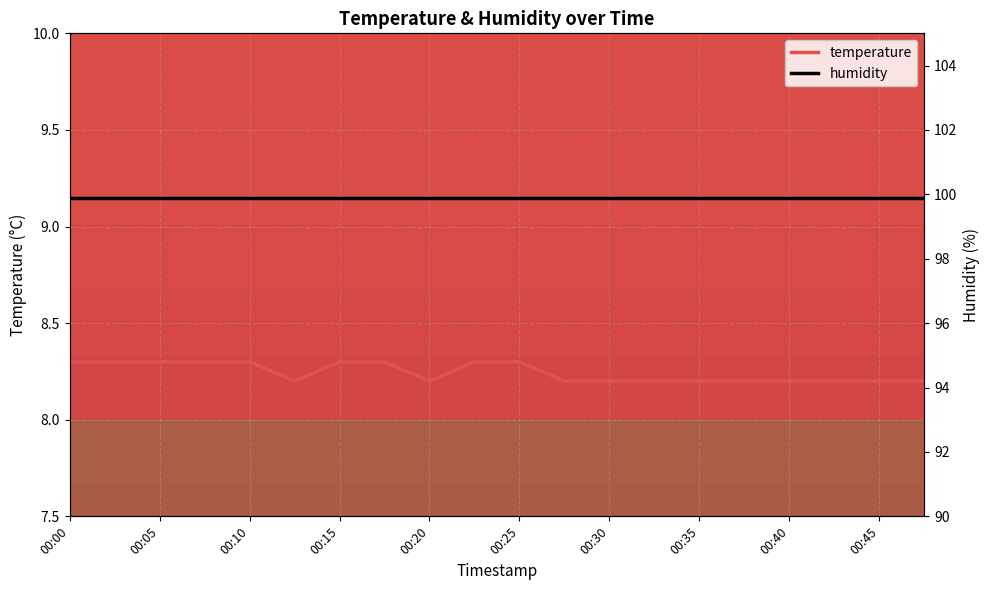

Which category has the highest value across all series?

00:00